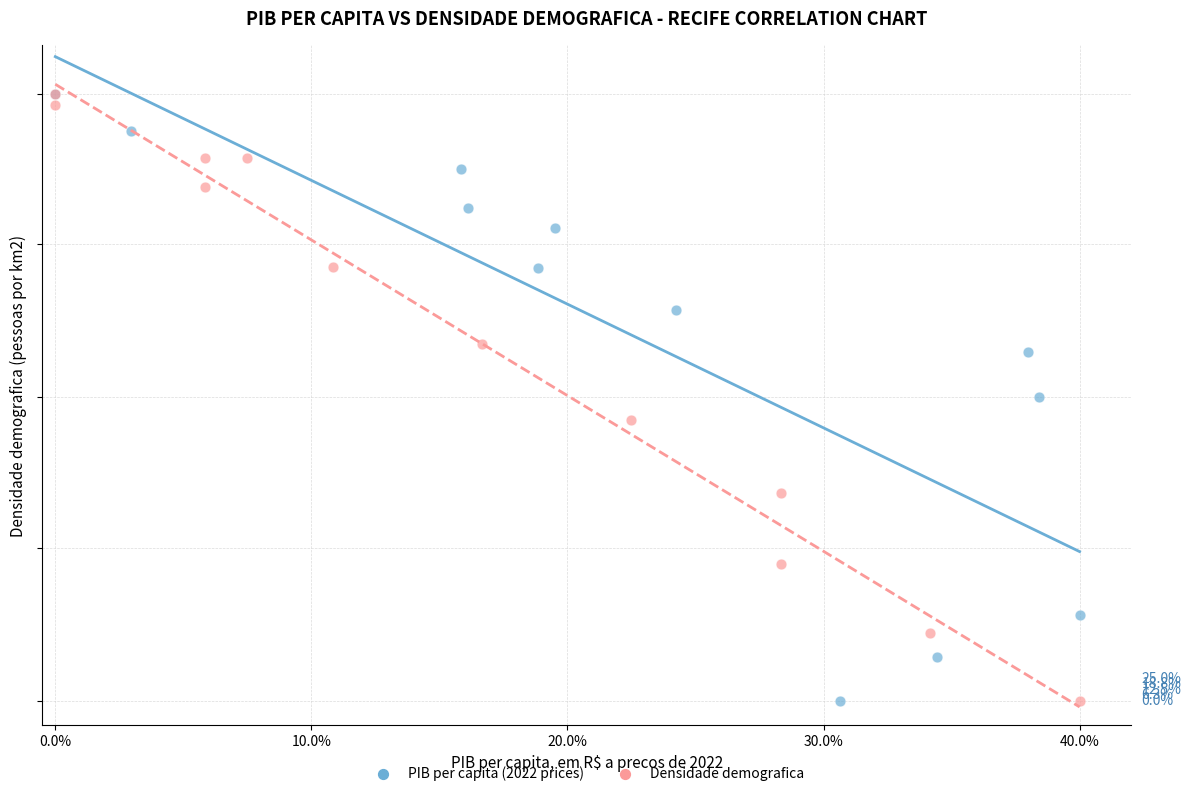

What are all the series names shown in the legend?

PIB per capita (2022 prices), Densidade demografica